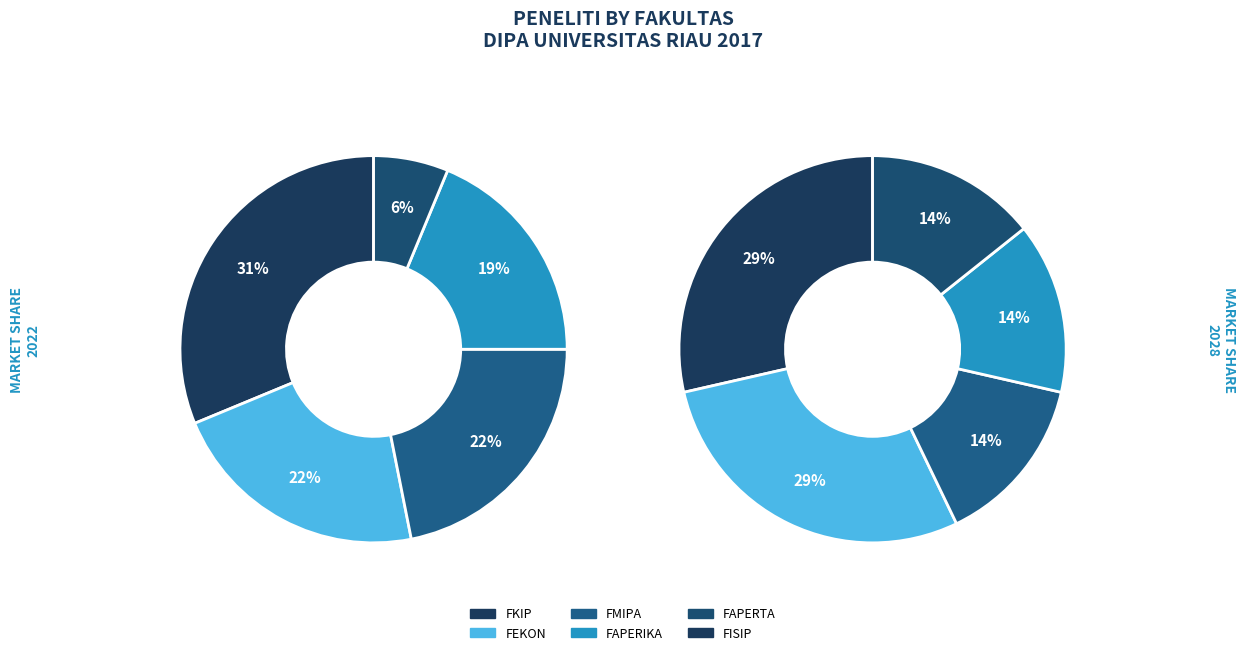

How many segments does this pie chart have?

10